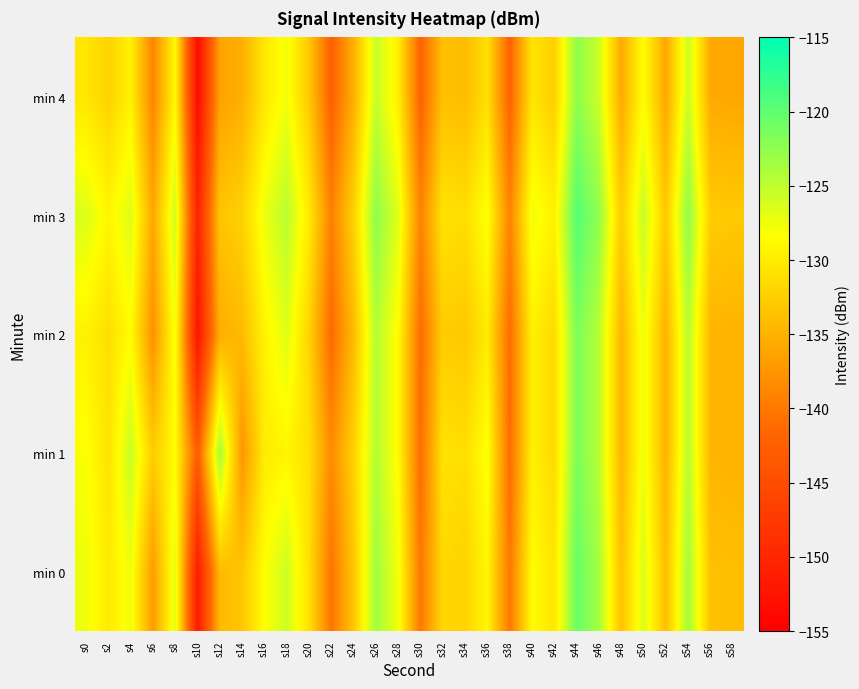

What is the spread (max minus min) of values at s58?

3.0